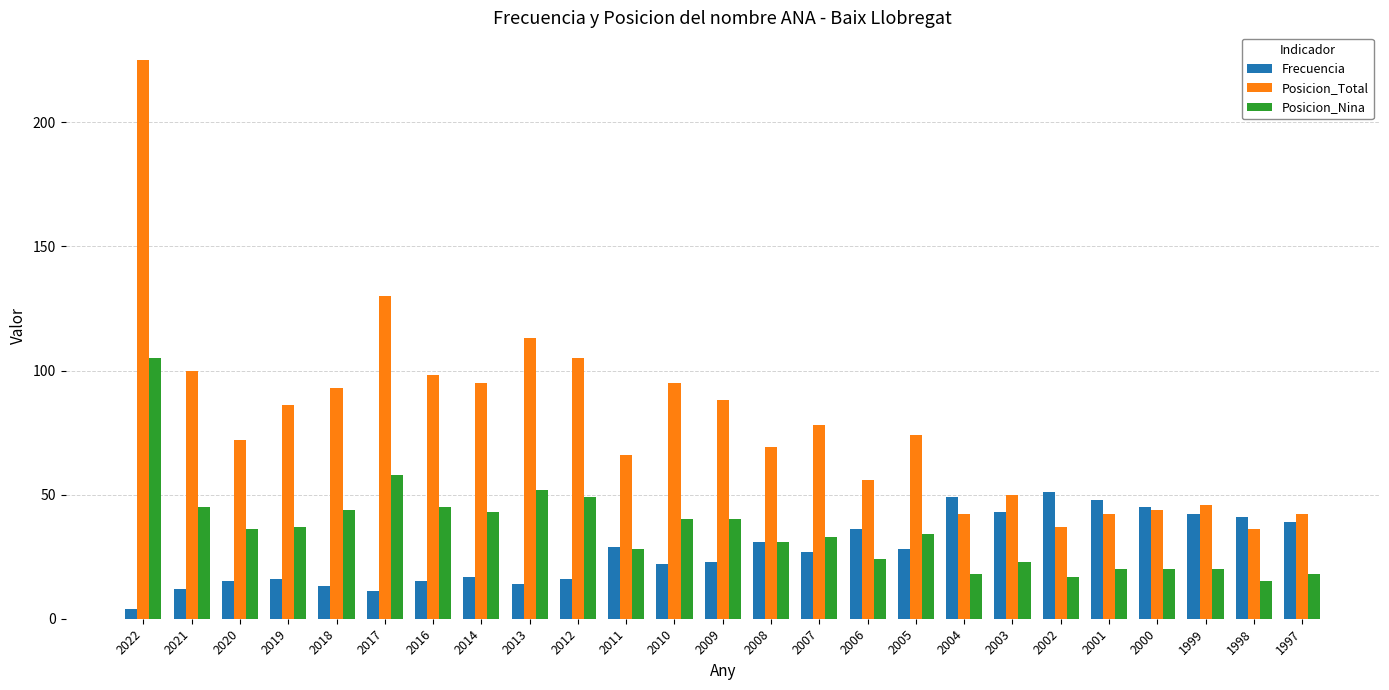

What is the value of the Posicion_Total bar at the 7th from the left?

98